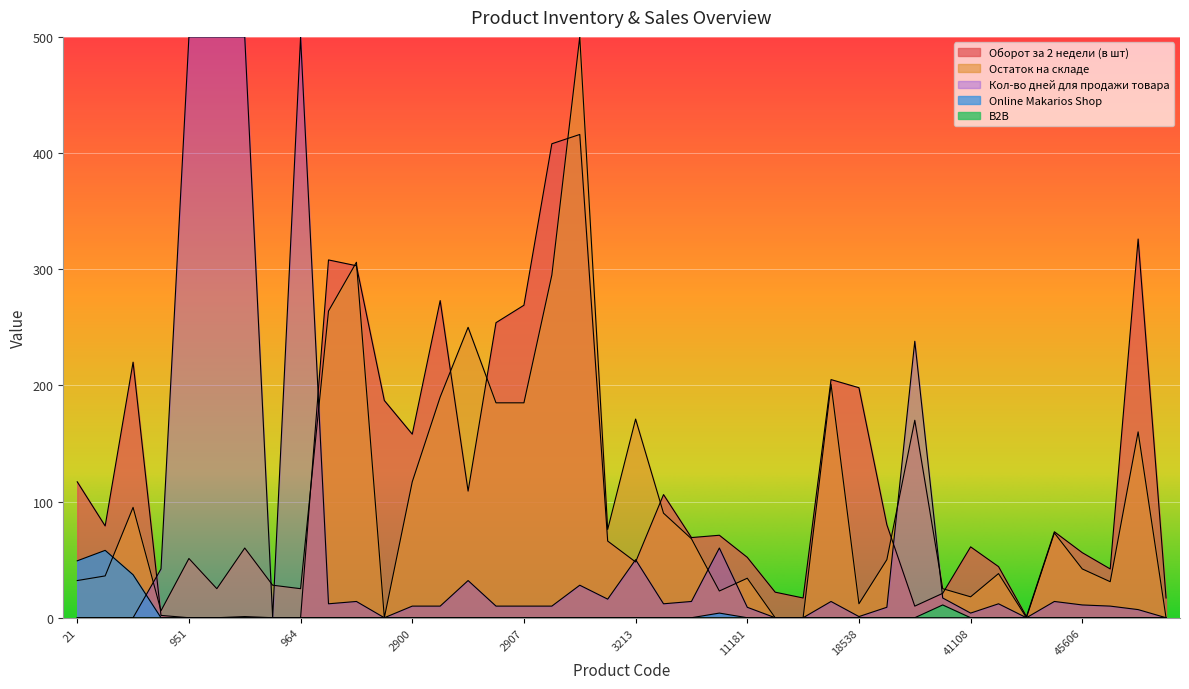

Is the value of Online Makarios Shop at 952 greater than the value of Оборот за 2 недели (в шт) at 23?

No